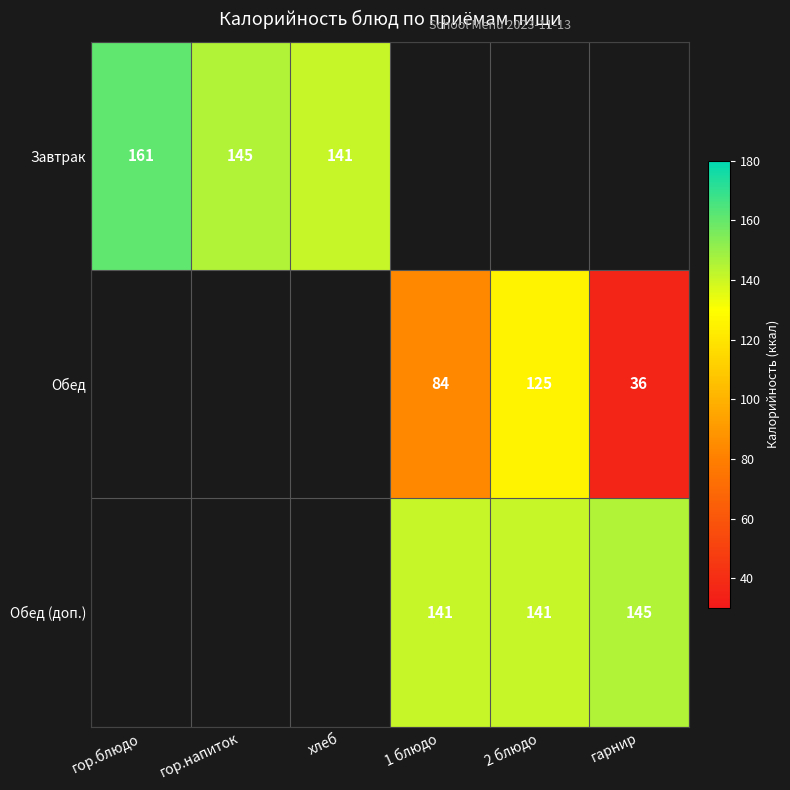

True or false: Завтрак has a value of 145 at гор.напиток.

True